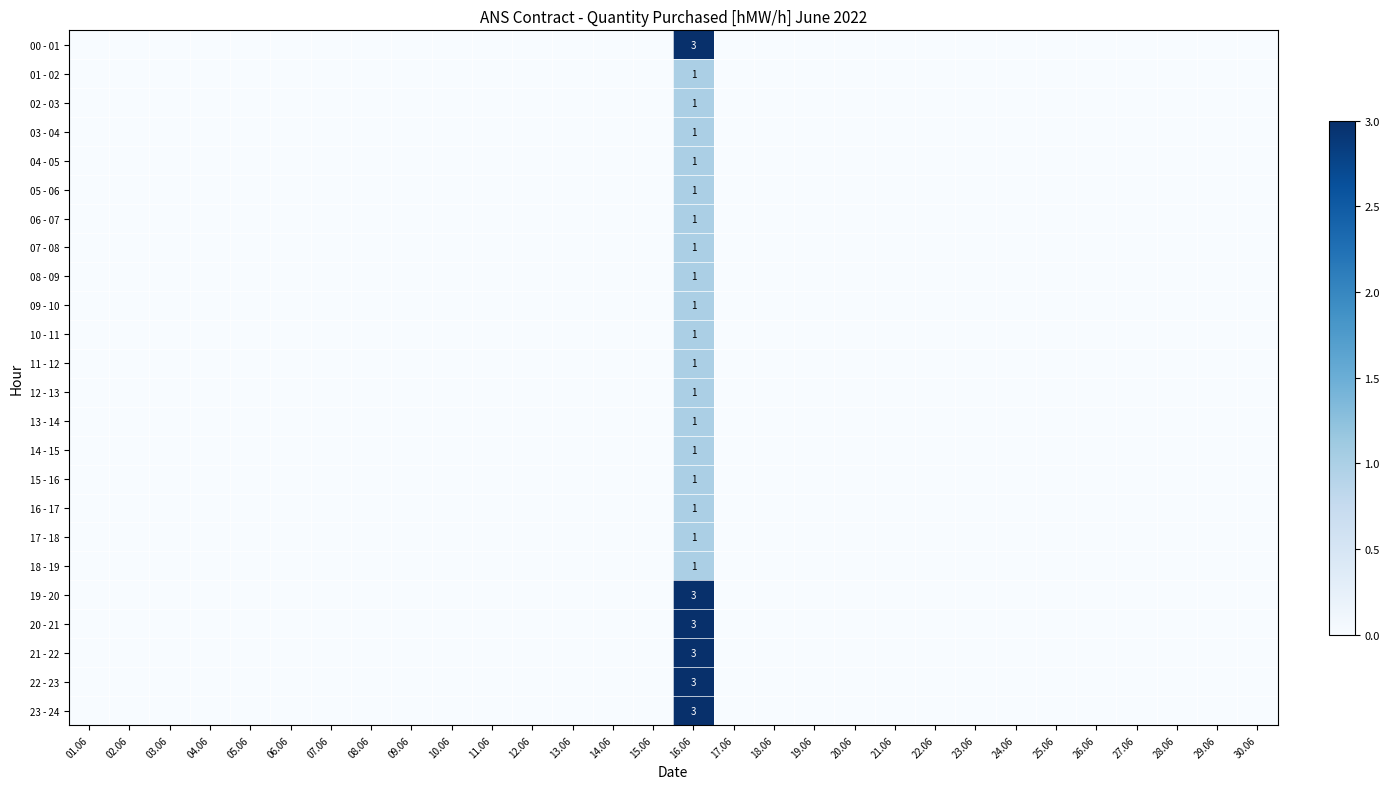

At which label does 14 - 15 reach its minimum?

01.06